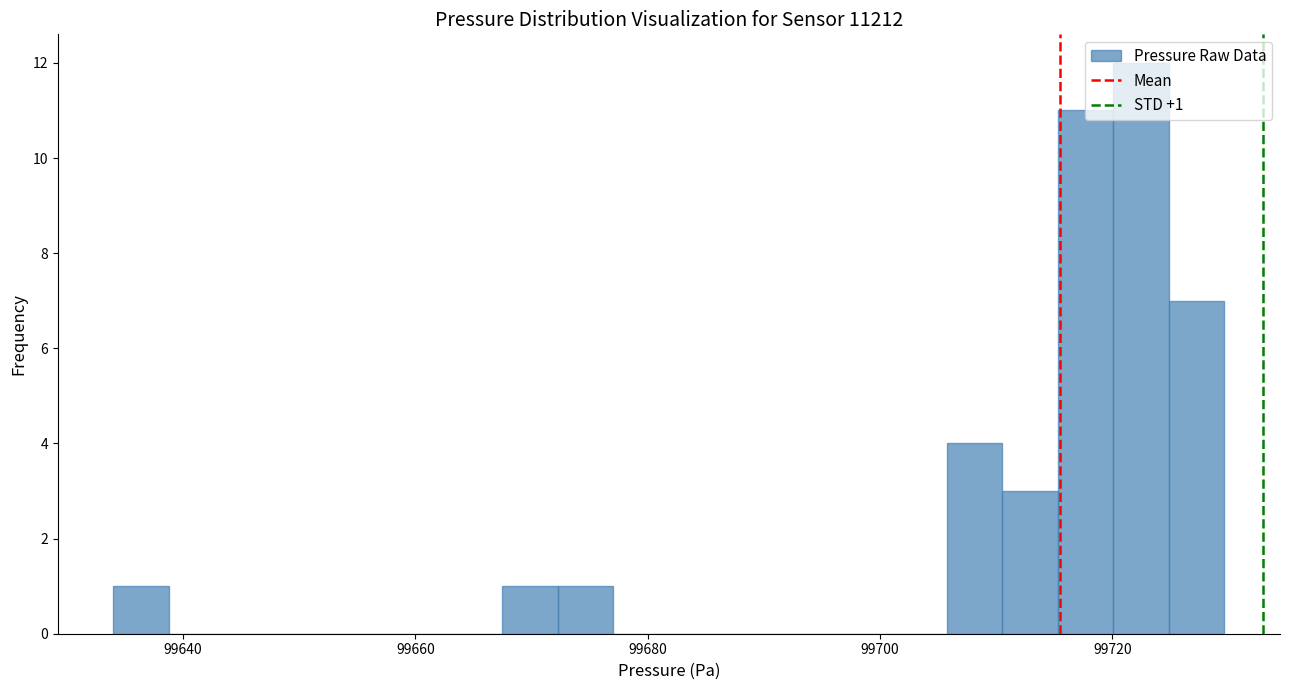

Read against the x-axis, roughly where is the centre of the tallest bar?

99722